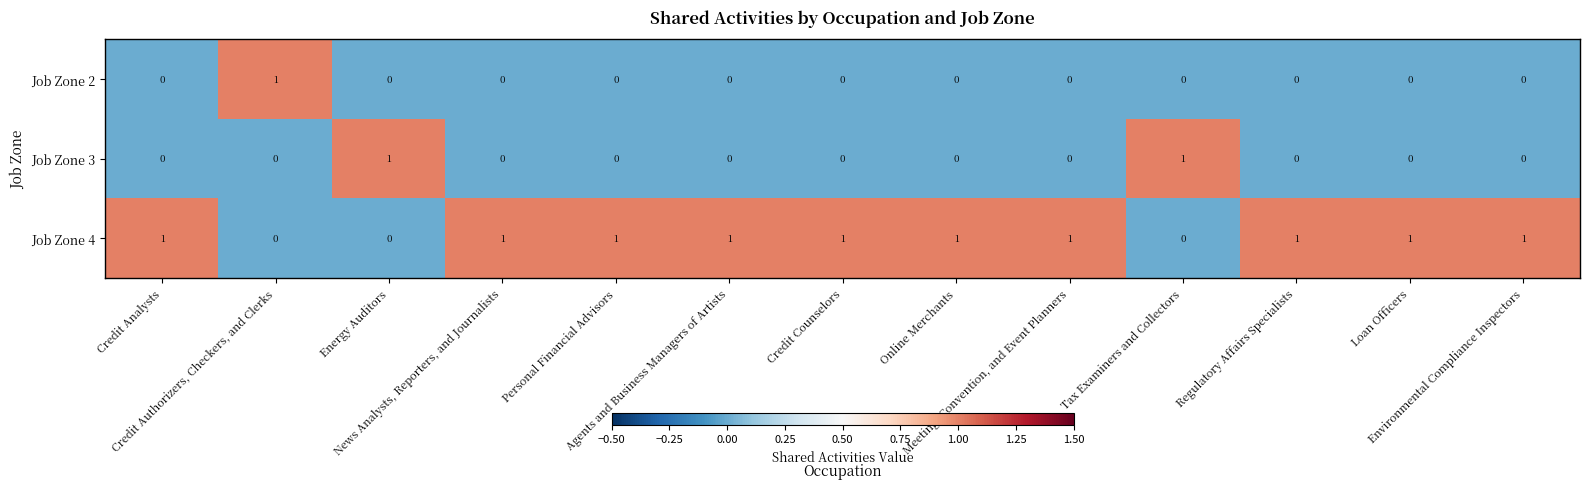

Count the Job Zone 3 values in the range 0 to 1.

13